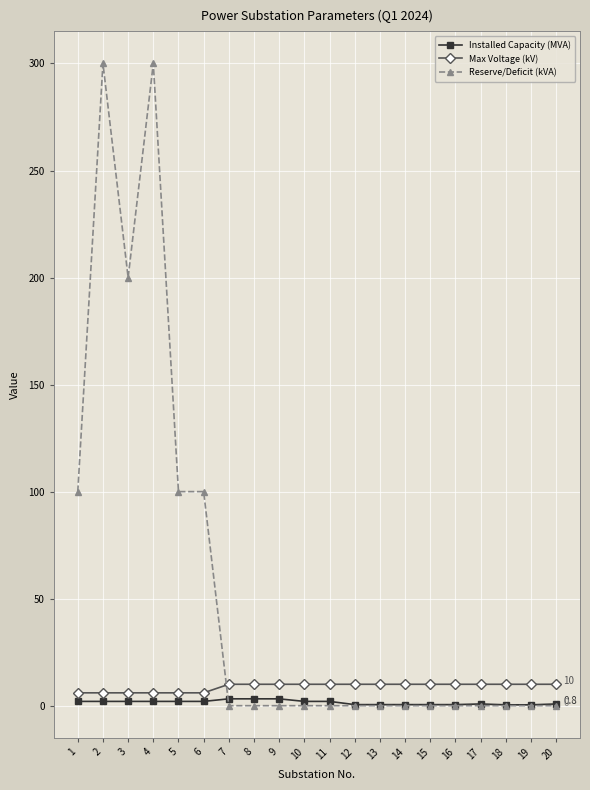

Count the Reserve/Deficit (kVA) values in the range 0 to 100.

17